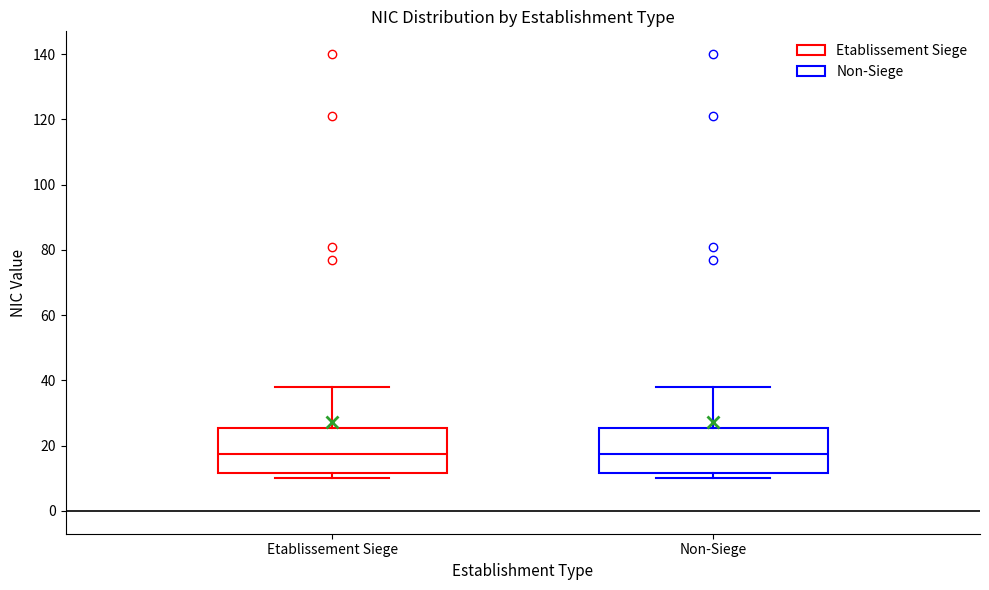

Reading left to right, transcribe this box plot: for each box, give where its median line is, the range the box spans, and where its two whiskers end, as read against the y-axis. The values are not printed on the chart, so give them approximately, as read against the axis.

Etablissement Siege: median 18, box 12 to 26, whiskers 10 to 38
Non-Siege: median 18, box 12 to 26, whiskers 10 to 38